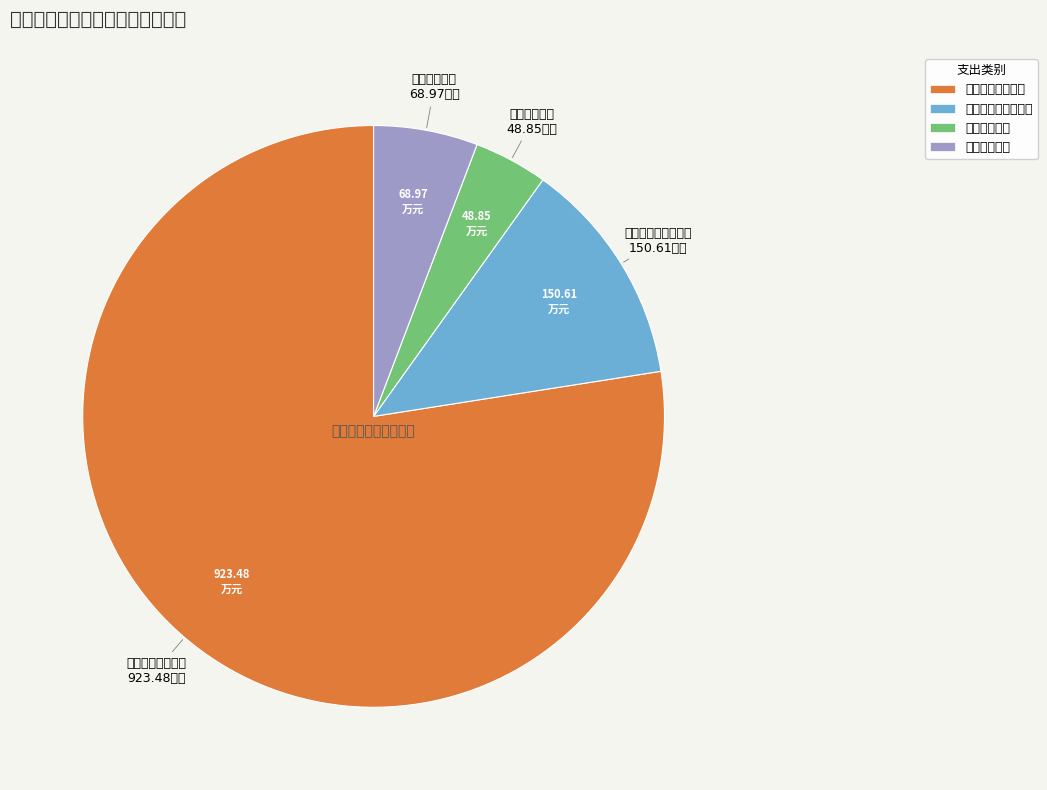

Approximately how many times larger is the value at 社会保障和就业支出 compared to 一般公共服务支出?

0.2